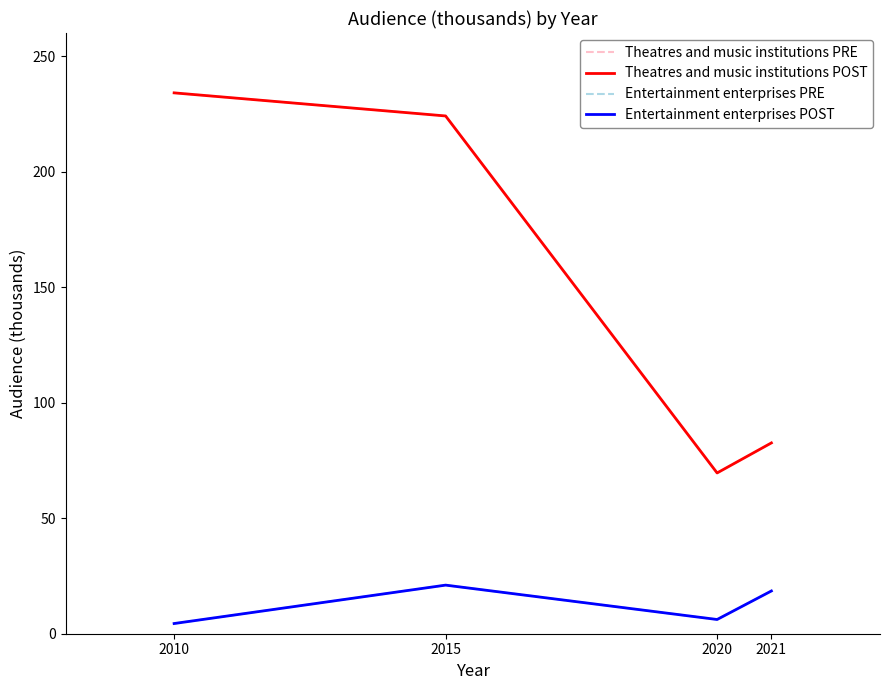

Is this an area chart (filled region under the line)?

No